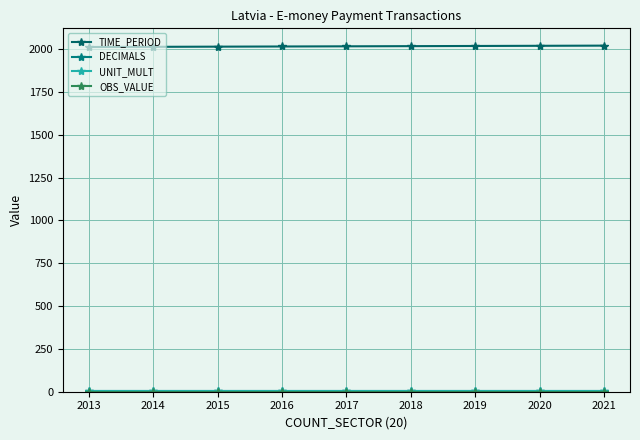

How many lines are shown in the chart?

4